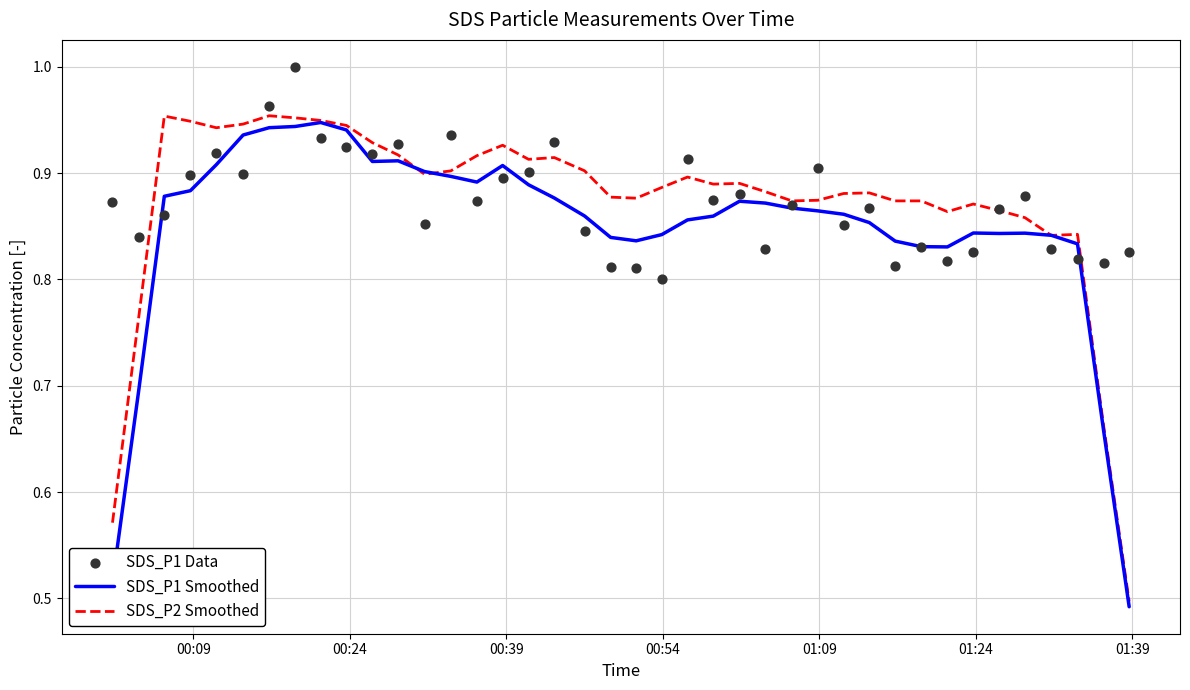

What are all the series names shown in the legend?

SDS_P1 Smoothed, SDS_P2 Smoothed, SDS_P1 Data